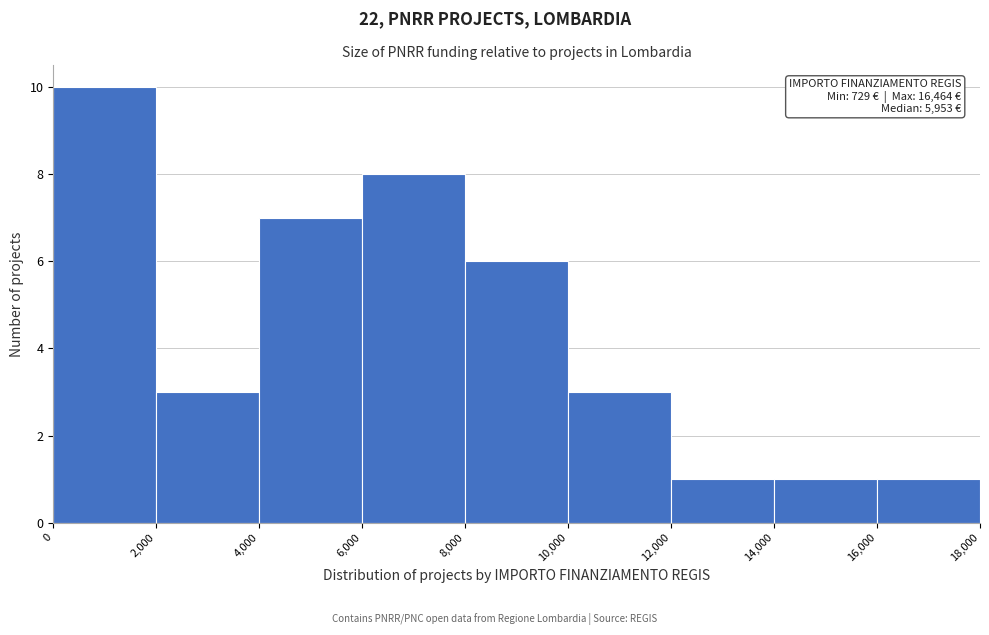

Which range on the x-axis has the tallest bar?

0 to 2,000